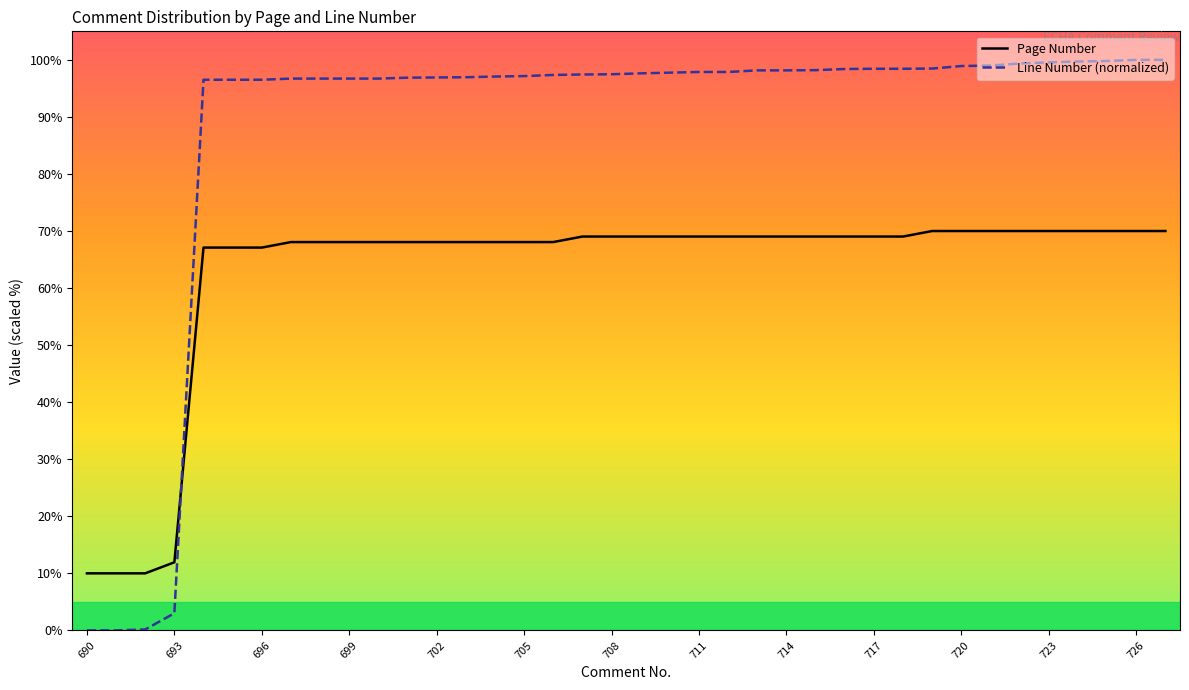

How many series are shown in this chart?

2